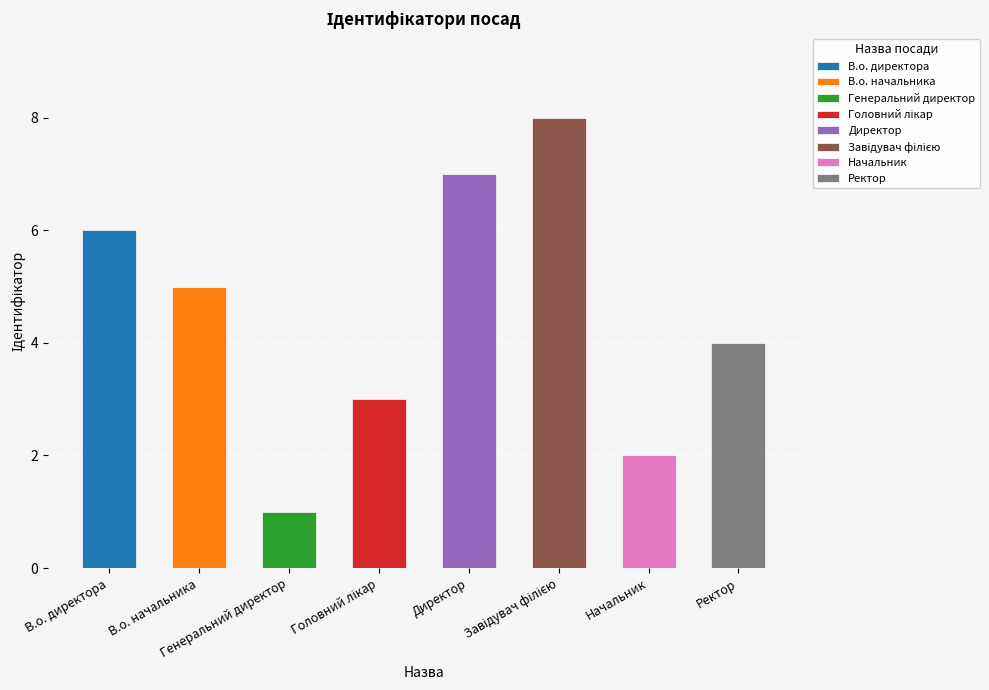

What is the value of the 2nd bar from the left?

5